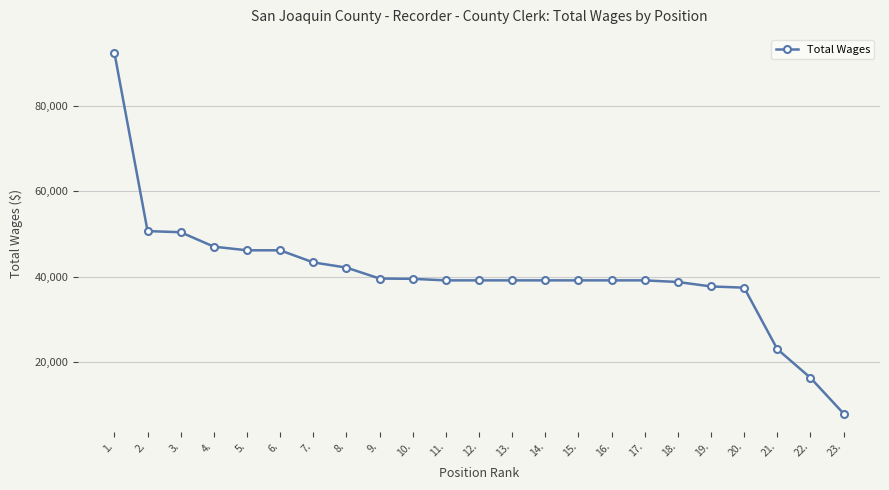

What is the smallest value displayed?

7896